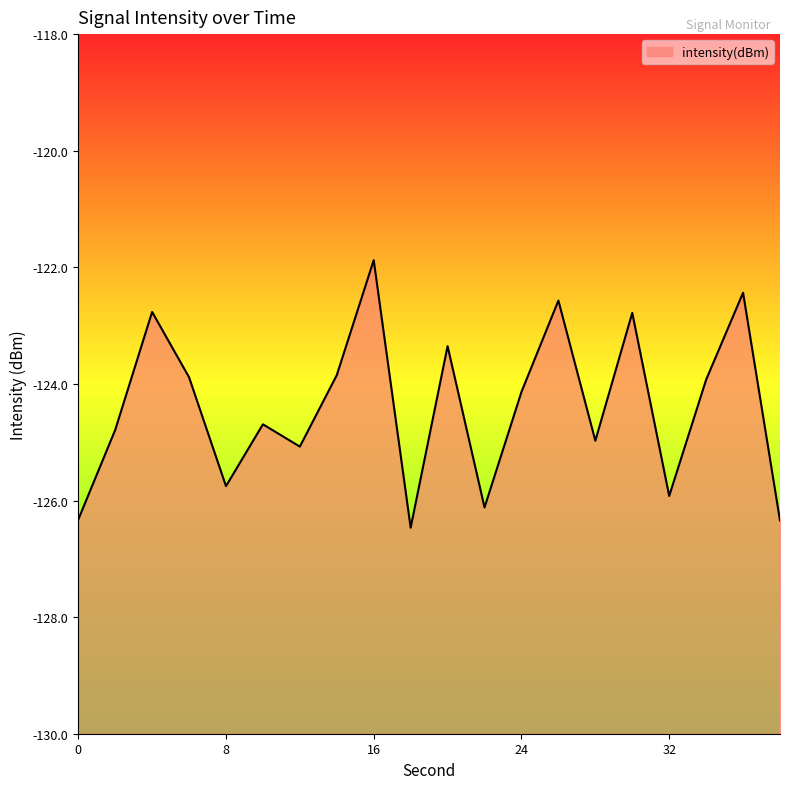

What is the greatest value displayed?

-121.9